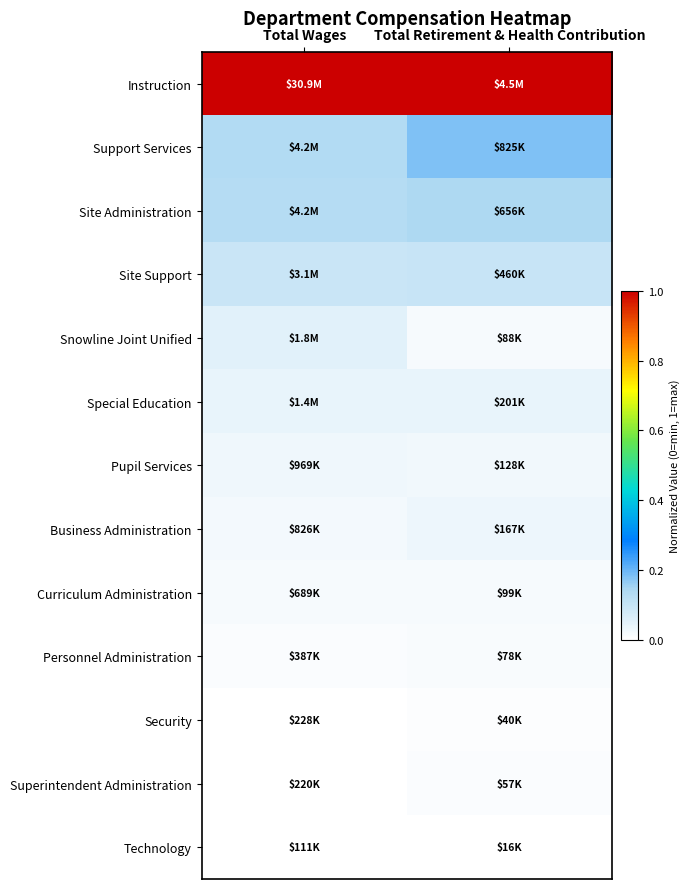

Reading left to right, extract all data points from this chart.

Instruction: Total Wages=1.0	Total Retirement & Health Contribution=1.0
Support Services: Total Wages=0.1	Total Retirement & Health Contribution=0.2
Site Administration: Total Wages=0.1	Total Retirement & Health Contribution=0.1
Site Support: Total Wages=0.1	Total Retirement & Health Contribution=0.1
Snowline Joint Unified: Total Wages=0.1	Total Retirement & Health Contribution=0.0
Special Education: Total Wages=0.0	Total Retirement & Health Contribution=0.0
Pupil Services: Total Wages=0.0	Total Retirement & Health Contribution=0.0
Business Administration: Total Wages=0.0	Total Retirement & Health Contribution=0.0
Curriculum Administration: Total Wages=0.0	Total Retirement & Health Contribution=0.0
Personnel Administration: Total Wages=0.0	Total Retirement & Health Contribution=0.0
Security: Total Wages=0.0	Total Retirement & Health Contribution=0.0
Superintendent Administration: Total Wages=0.0	Total Retirement & Health Contribution=0.0
Technology: Total Wages=0.0	Total Retirement & Health Contribution=0.0